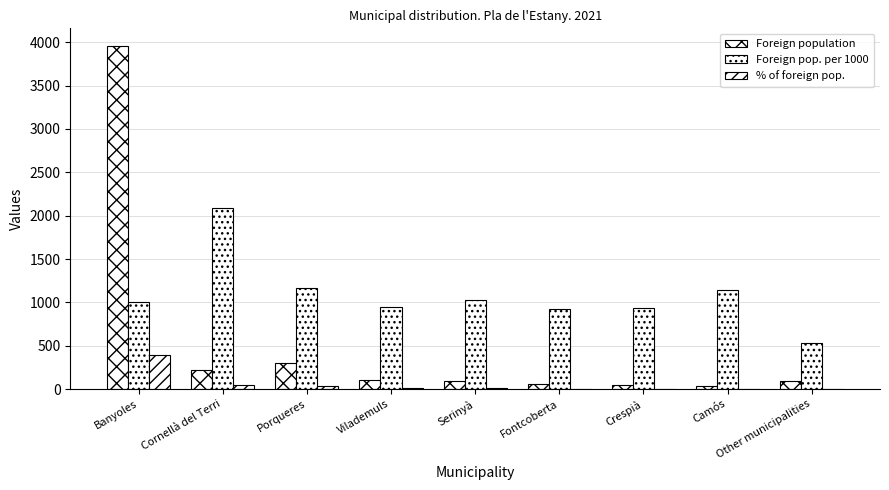

How many data points does each series have?

9